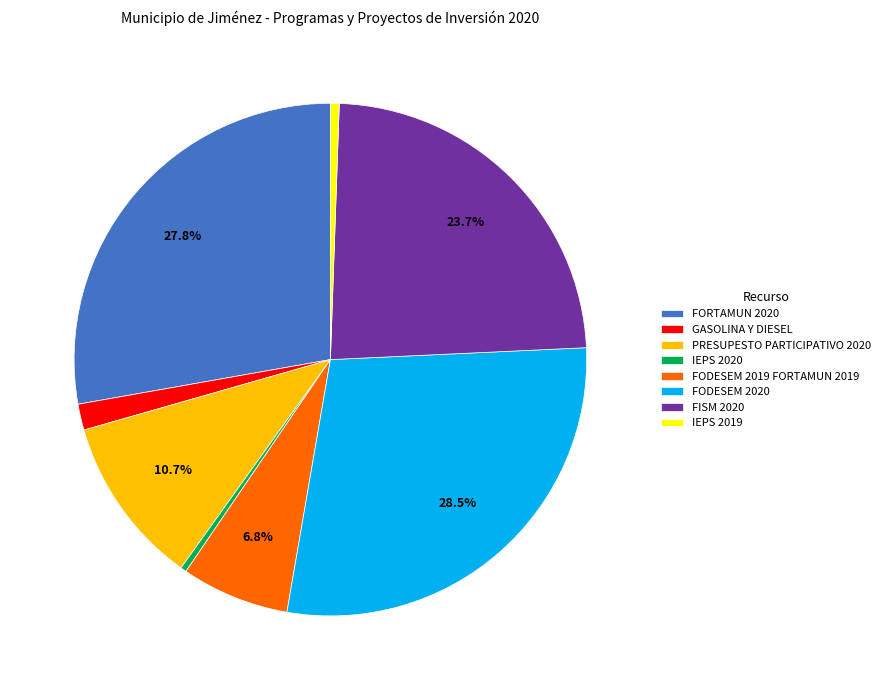

Which category has the biggest portion of the pie?

FODESEM 2020